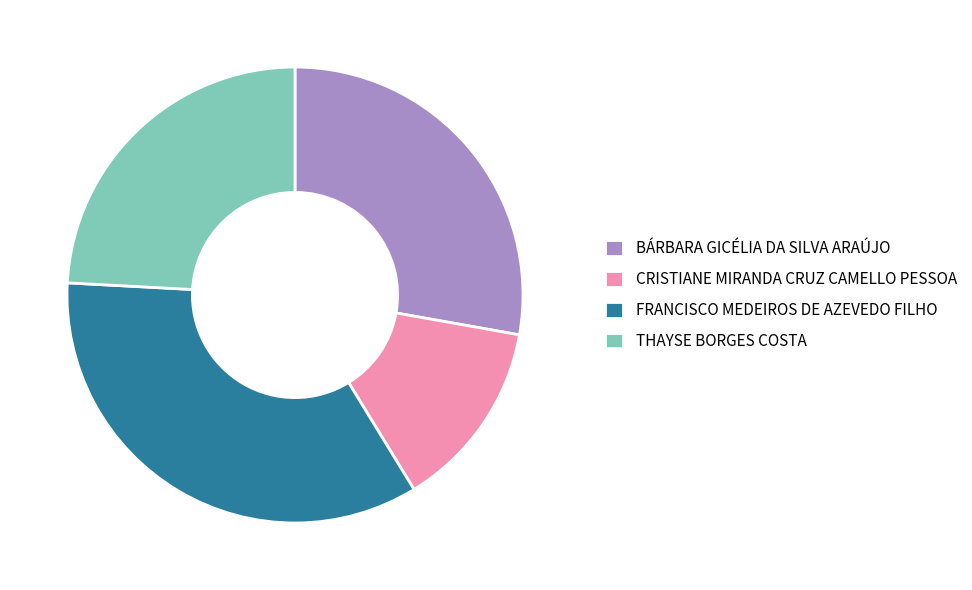

Rank the categories by value from highest to lowest.

FRANCISCO MEDEIROS DE AZEVEDO FILHO, BÁRBARA GICÉLIA DA SILVA ARAÚJO, THAYSE BORGES COSTA, CRISTIANE MIRANDA CRUZ CAMELLO PESSOA